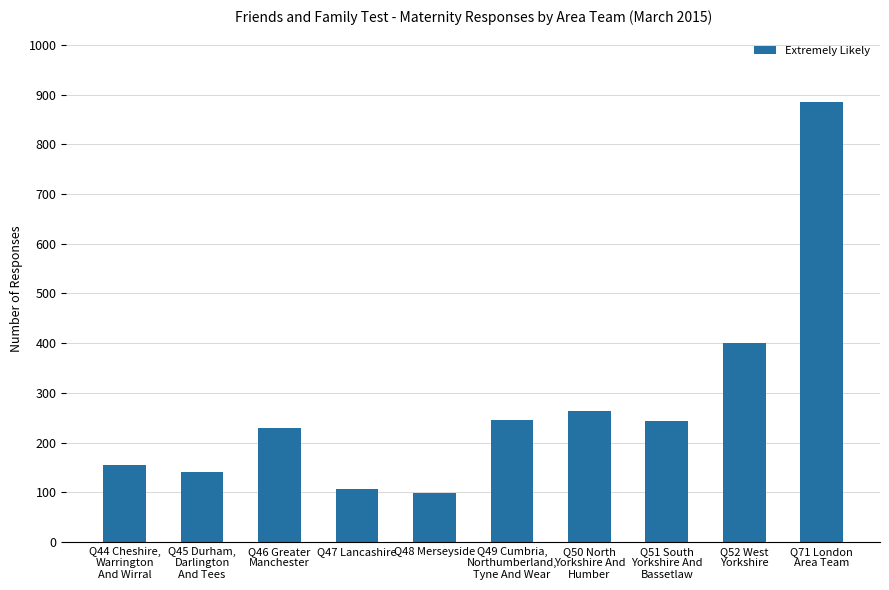

At which label does the data first exceed 243?

Q49 Cumbria,
Northumberland,
Tyne And Wear